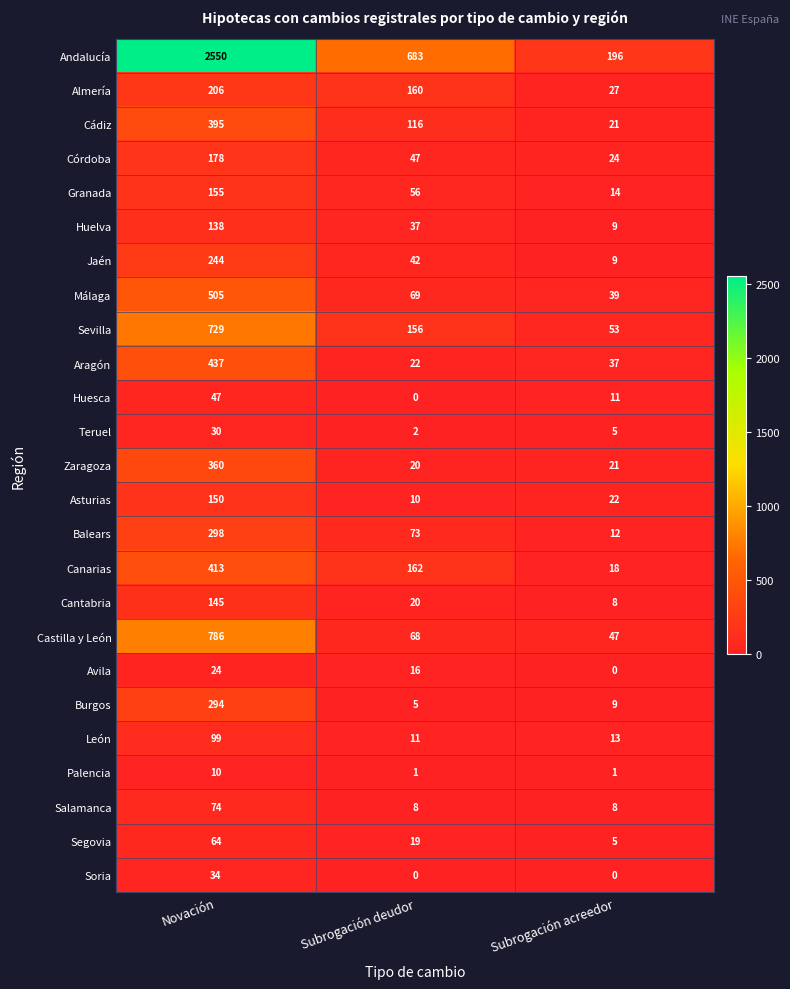

Rank the series by their maximum value, from lowest to highest.

Palencia, Avila, Teruel, Soria, Huesca, Segovia, Salamanca, León, Huelva, Cantabria, Asturias, Granada, Córdoba, Almería, Jaén, Burgos, Balears, Zaragoza, Cádiz, Canarias, Aragón, Málaga, Sevilla, Castilla y León, Andalucía